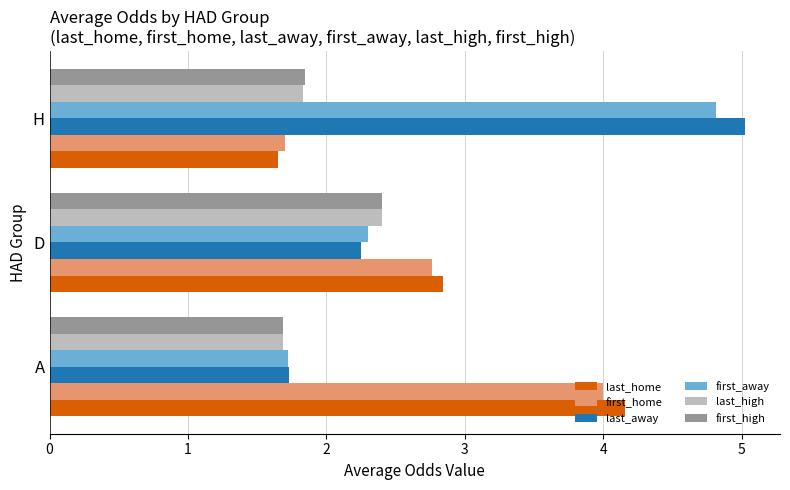

How many distinct data groups are displayed?

6